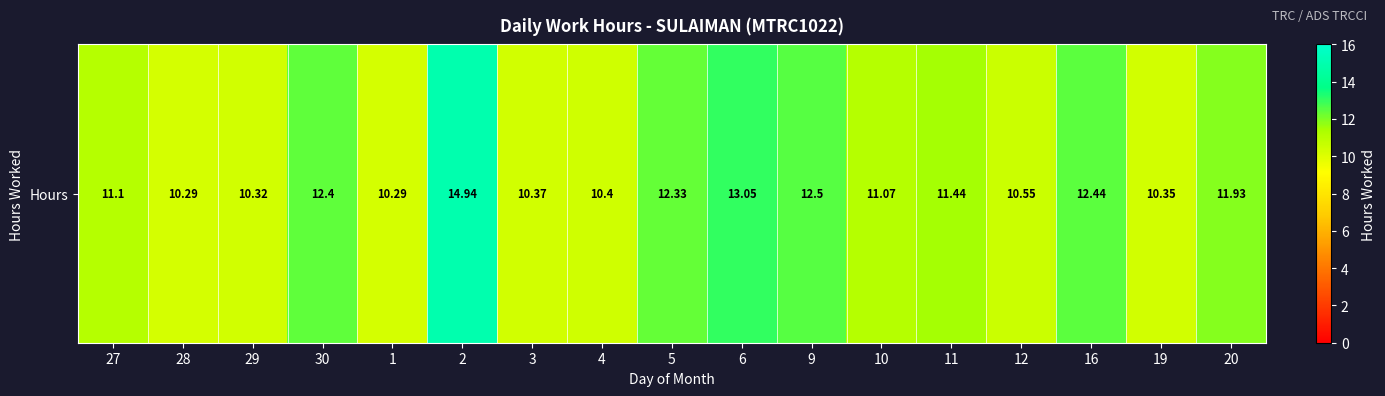

Which label corresponds to the largest value in the chart?

2